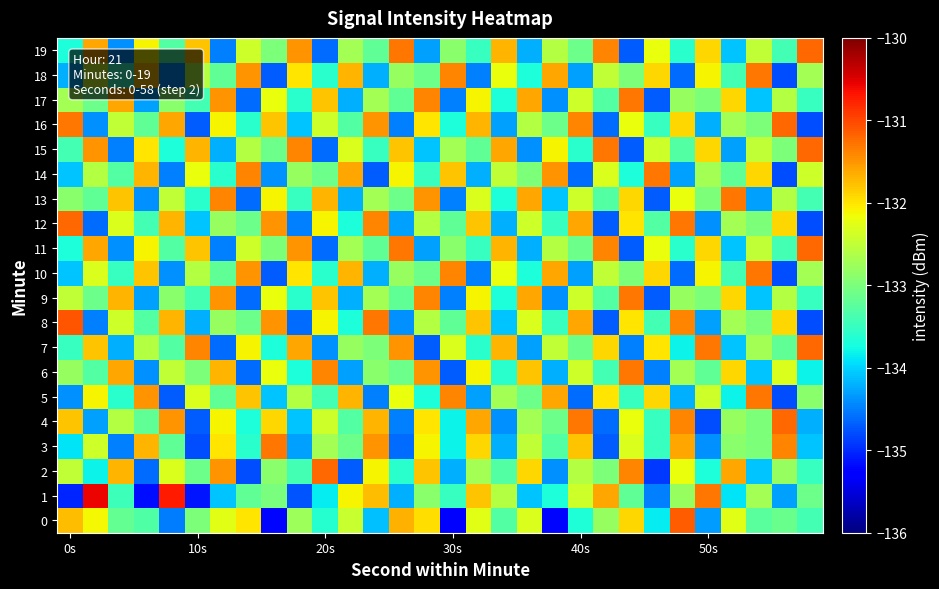

Which series has the largest range (max minus min)?

1